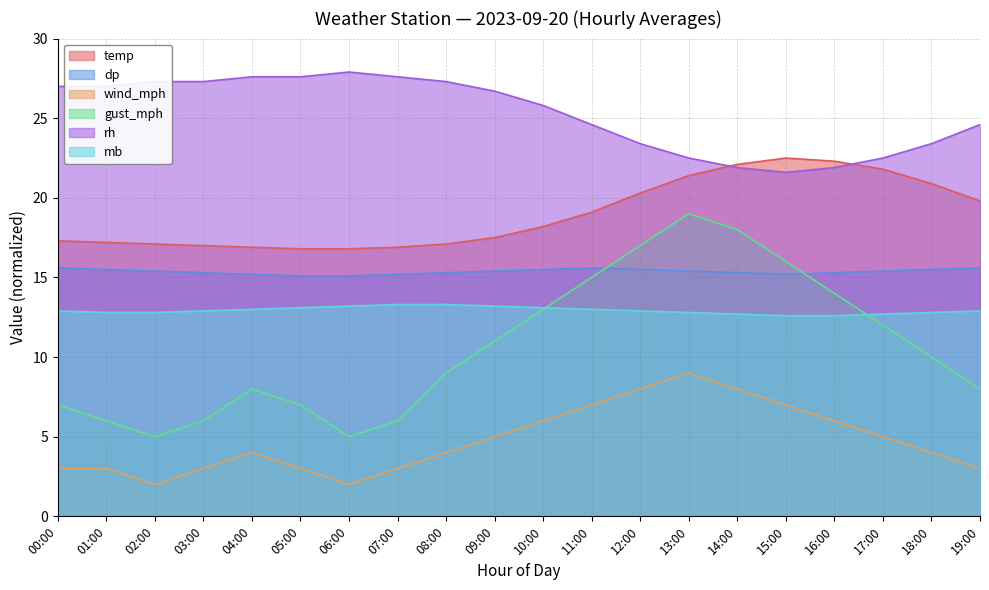

Which label corresponds to the smallest value in the chart?

02:00